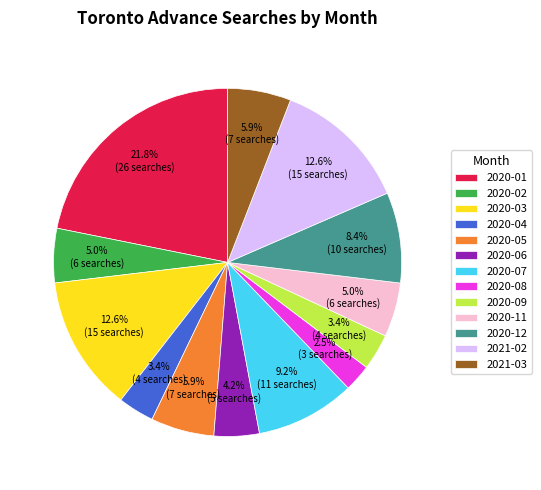

What is the ratio of the value at 2020-12 to the value at 2020-05?

1.4